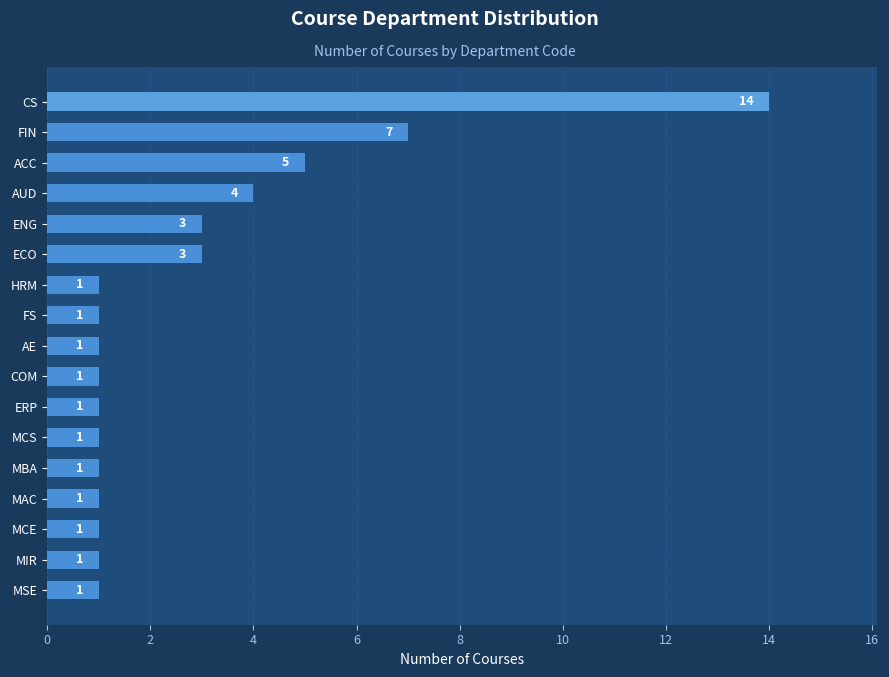

What is the sum of the values at AE and FIN?

8